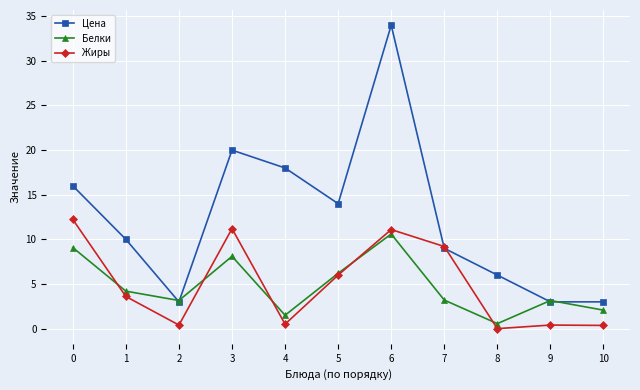

True or false: Жиры has a value of 12.2 at 0.

True